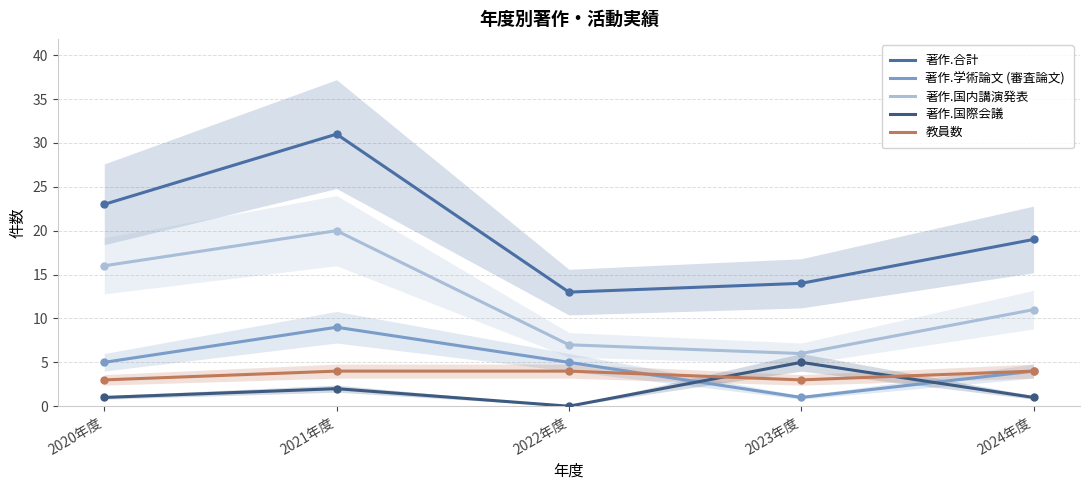

Between 2021年度 and 2023年度, which is larger?

2021年度